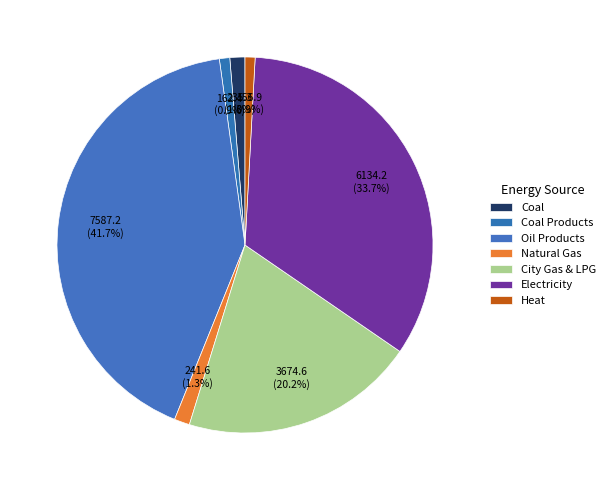

Approximately how many times larger is the value at Coal Products compared to Coal?

0.7